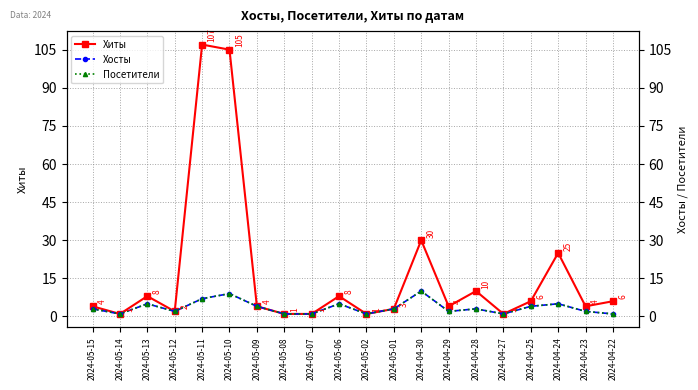

What is the greatest value displayed?

107